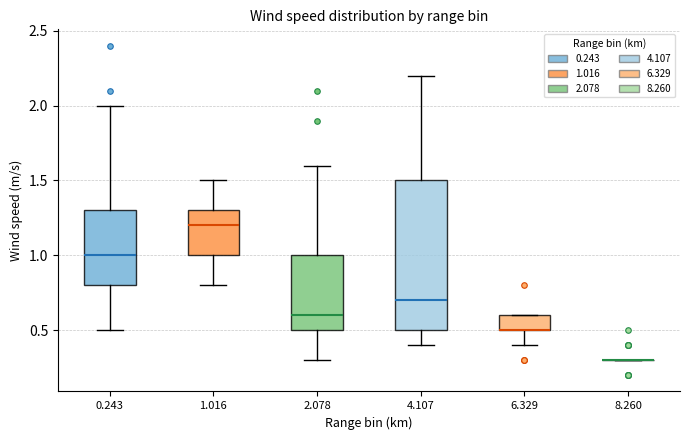

Reading left to right, transcribe this box plot: for each box, give where its median line is, the range the box spans, and where its two whiskers end, as read against the y-axis. The values are not printed on the chart, so give them approximately, as read against the axis.

0.243: median 1.0, box 0.8 to 1.3, whiskers 0.5 to 2.0
1.016: median 1.2, box 1.0 to 1.3, whiskers 0.8 to 1.5
2.078: median 0.6, box 0.5 to 1.0, whiskers 0.3 to 1.6
4.107: median 0.7, box 0.5 to 1.5, whiskers 0.4 to 2.2
6.329: median 0.5 (drawn on the box's lower edge), box 0.5 to 0.6, whiskers 0.4 to 0.6
8.260: box collapsed to a line at 0.3, whiskers 0.3 to 0.3